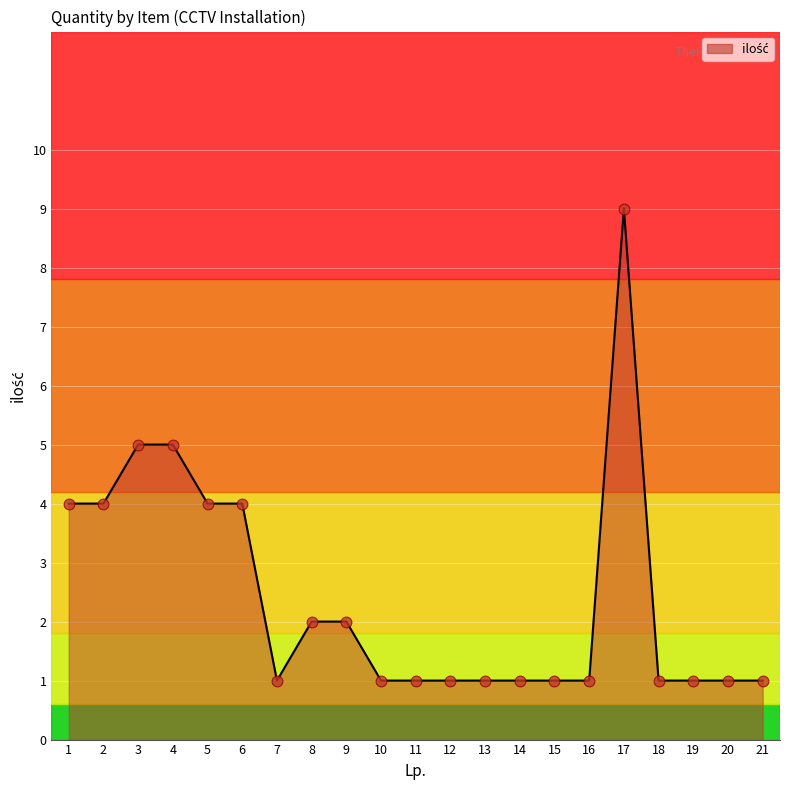

Between 4 and 2, which is larger?

4